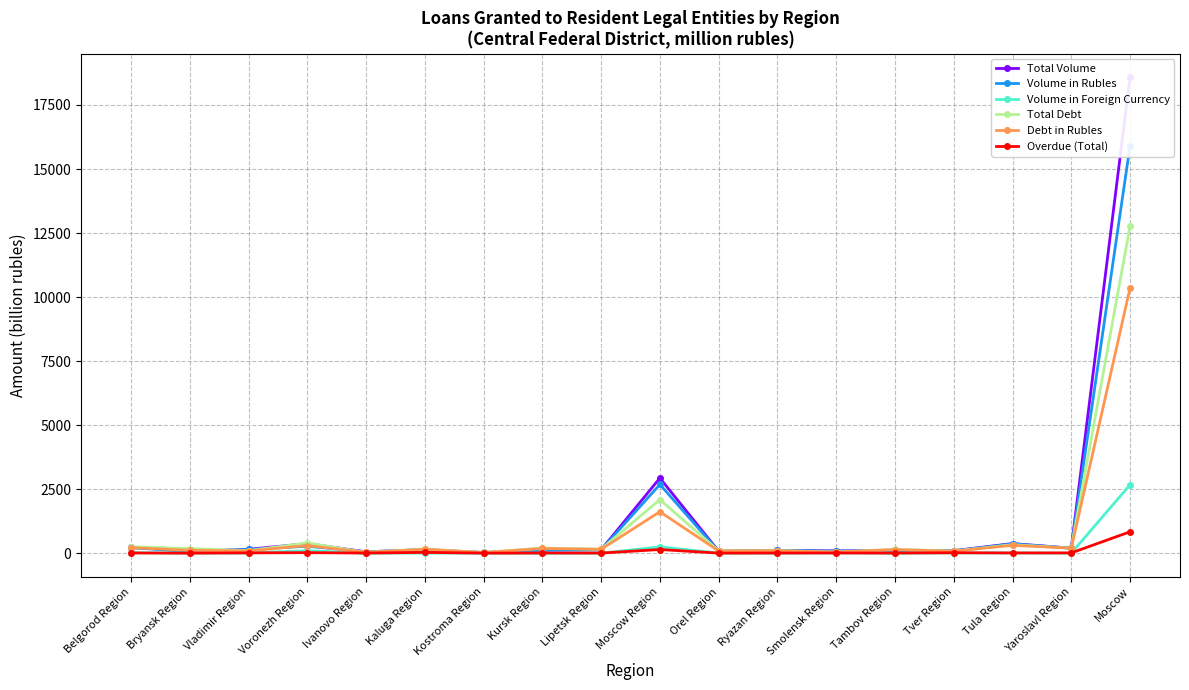

True or false: Total Debt and Overdue (Total) intersect in this chart.

False